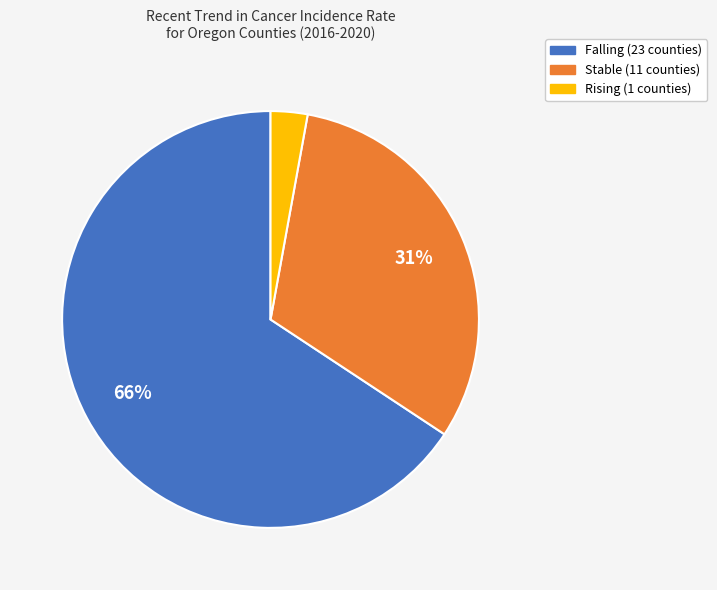

Is there any slice that represents more than half of the pie?

Yes